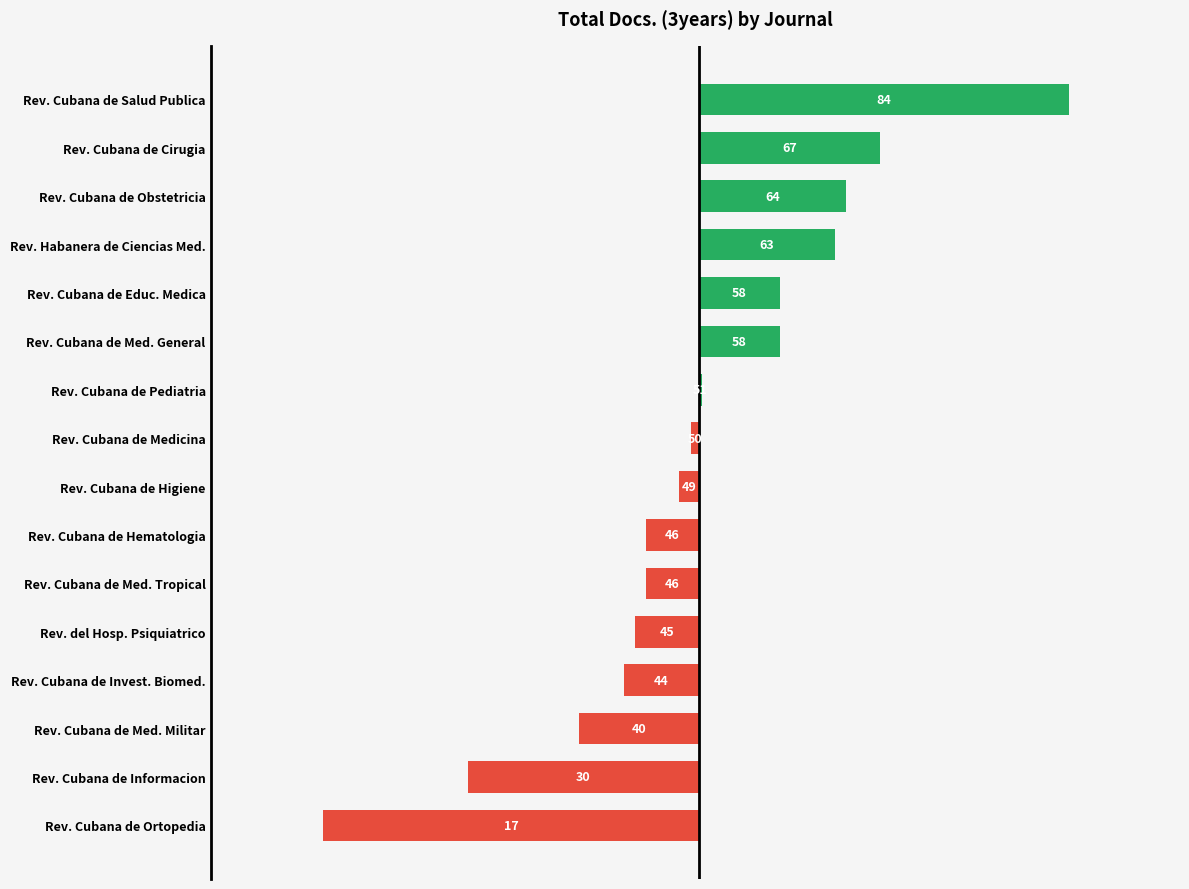

Are the bars horizontal?

Yes